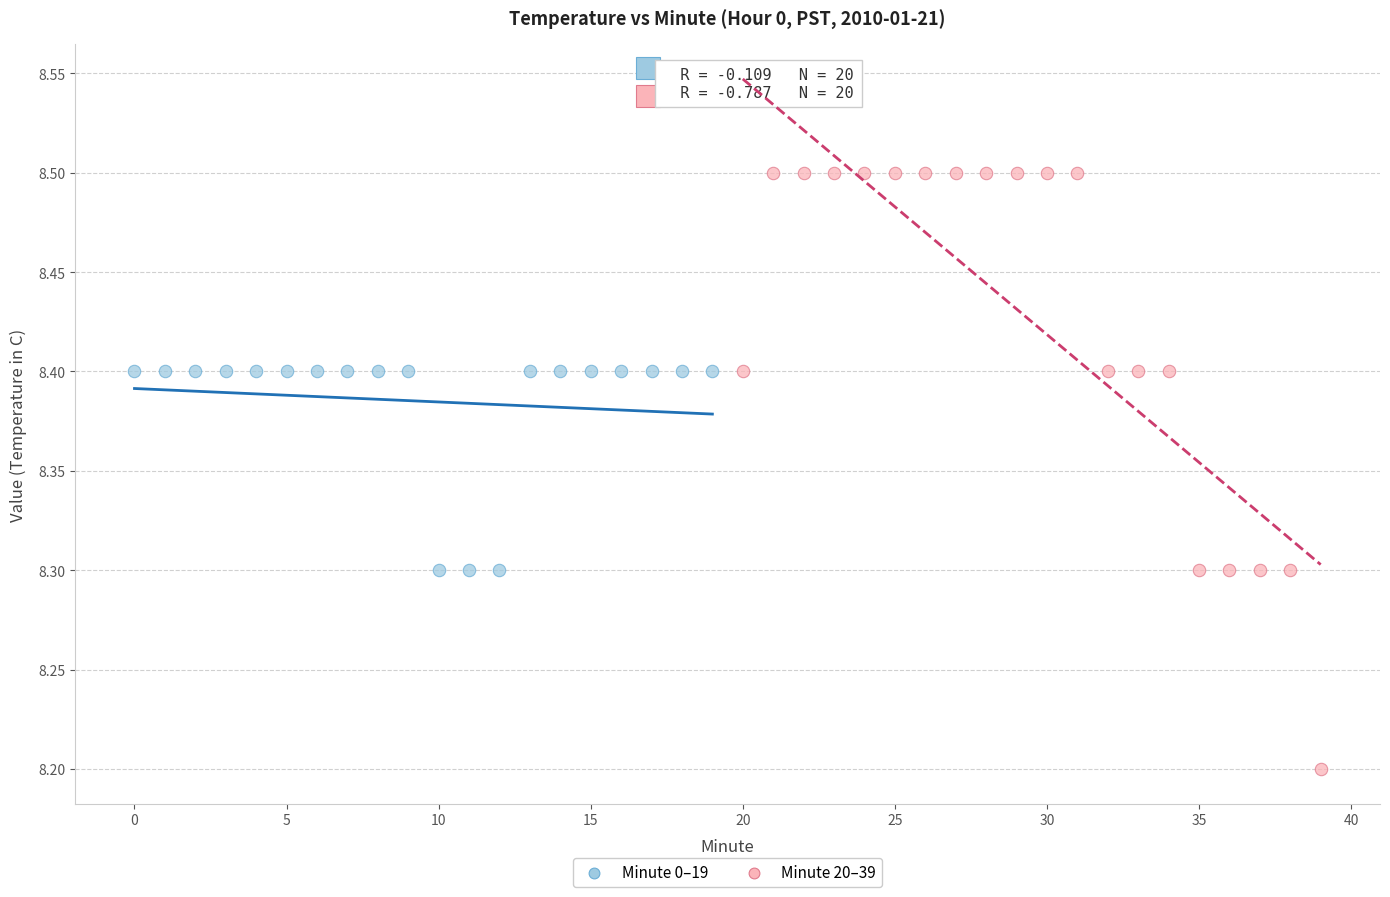

Which series has the largest Y range (max minus min)?

Minute 20–39